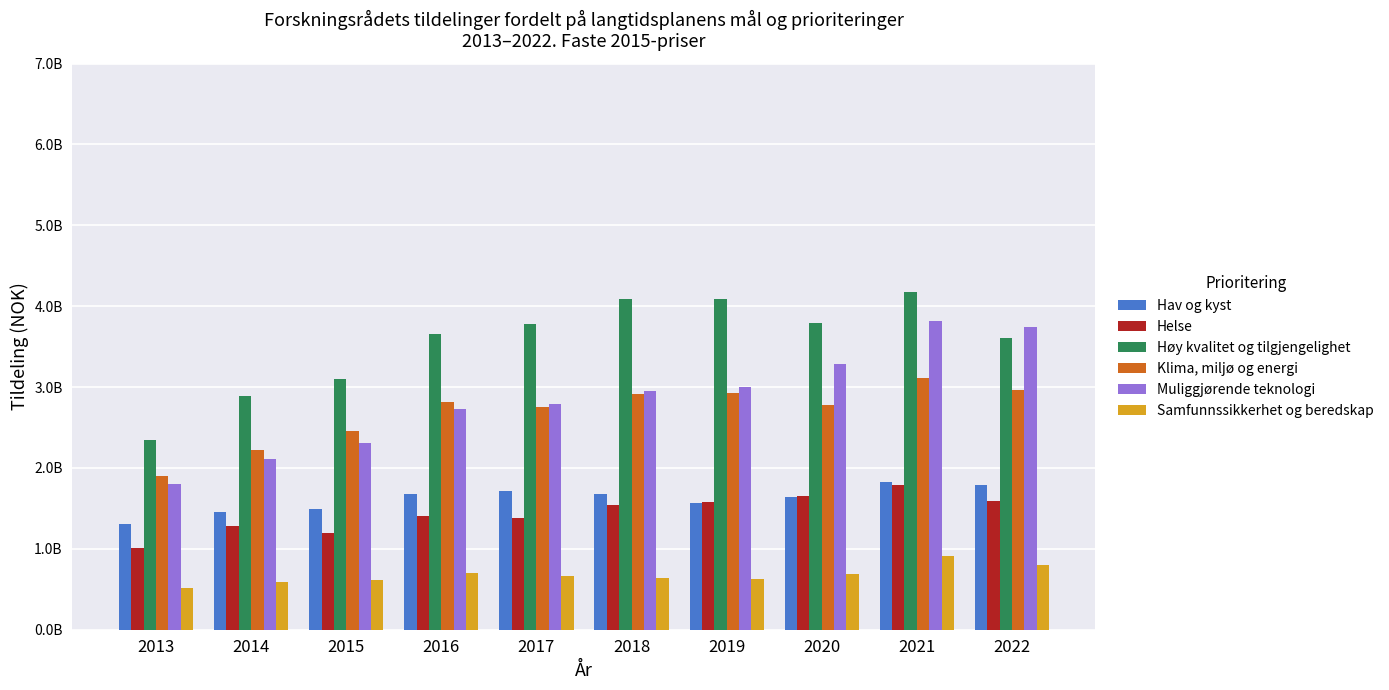

Reading left to right, transcribe all the data shown in this chart.

Hav og kyst: 2013=1300886128.9	2014=1458779805.9	2015=1493689783.6	2016=1675822879.5	2017=1711990153.8	2018=1677346450.8	2019=1571269763.6	2020=1636315178.4	2021=1821854533.6	2022=1788440306.0
Helse: 2013=1014477090.2	2014=1278124790.2	2015=1198792340.9	2016=1407271894.4	2017=1377219683.8	2018=1535649396.0	2019=1584195160.7	2020=1647509824.2	2021=1782619704.7	2022=1590535390.9
Høy kvalitet og tilgjengelighet: 2013=2345347899.9	2014=2887403918.4	2015=3096535589.1	2016=3659549348.1	2017=3775767975.8	2018=4088256638.7	2019=4091321703.4	2020=3787743724.8	2021=4171025208.3	2022=3607965292.9
Klima, miljø og energi: 2013=1897086528.1	2014=2221964305.6	2015=2461037267.0	2016=2816220888.3	2017=2755379640.6	2018=2918892894.5	2019=2929901152.9	2020=2781500841.9	2021=3110457862.1	2022=2964198352.2
Muliggjørende teknologi: 2013=1804933218.8	2014=2109952431.1	2015=2302649110.3	2016=2729393180.6	2017=2789360668.6	2018=2948336947.5	2019=2995596800.0	2020=3284641130.9	2021=3814788563.3	2022=3741980234.8
Samfunnssikkerhet og beredskap: 2013=519382009.0	2014=588581527.7	2015=616044247.1	2016=701178755.5	2017=669344777.9	2018=633581082.5	2019=623282349.0	2020=688477475.1	2021=906939377.8	2022=800743393.1